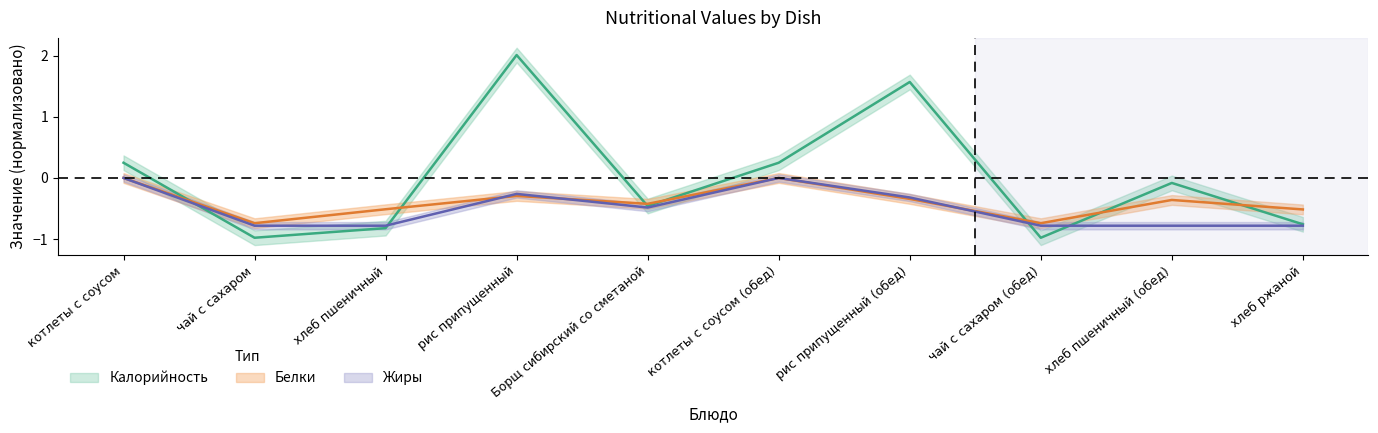

What is the difference between the second highest and minimum values in the Белки series?

0.7